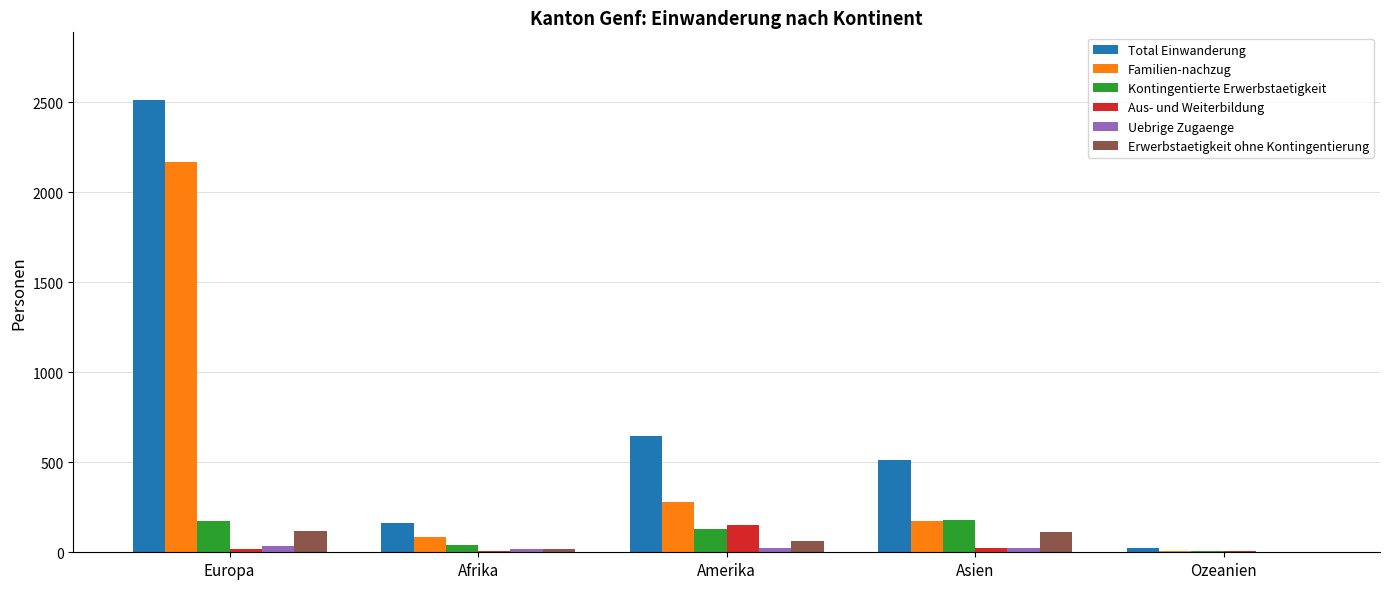

What is the sum of all Total Einwanderung values?

3856